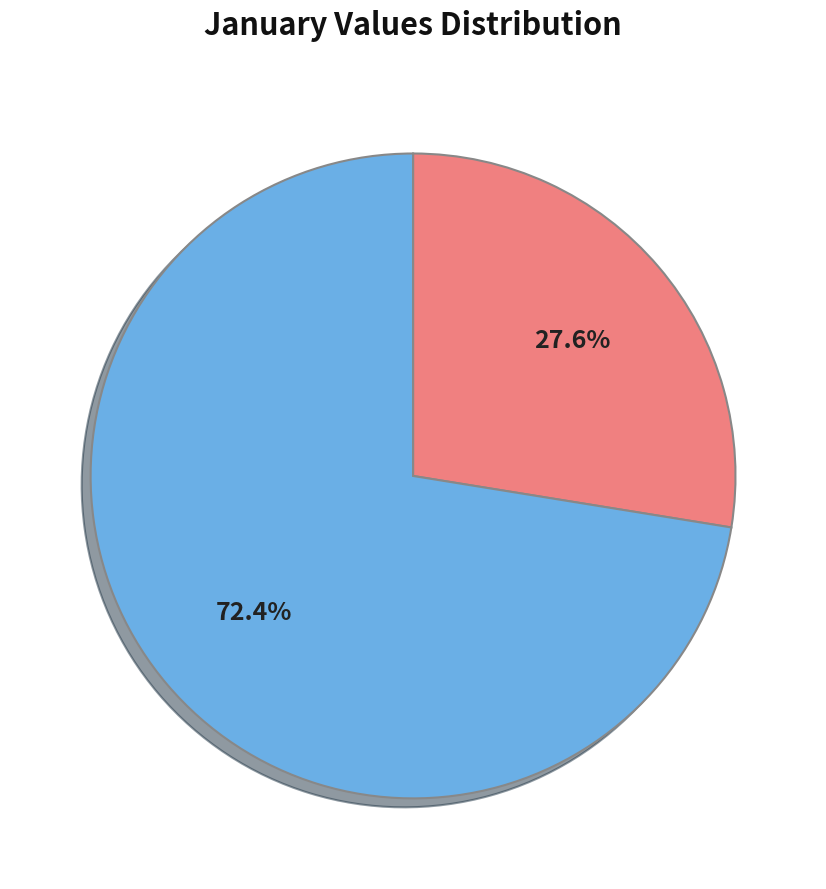

Which slice represents more than half of the pie?

pct15 to pct85